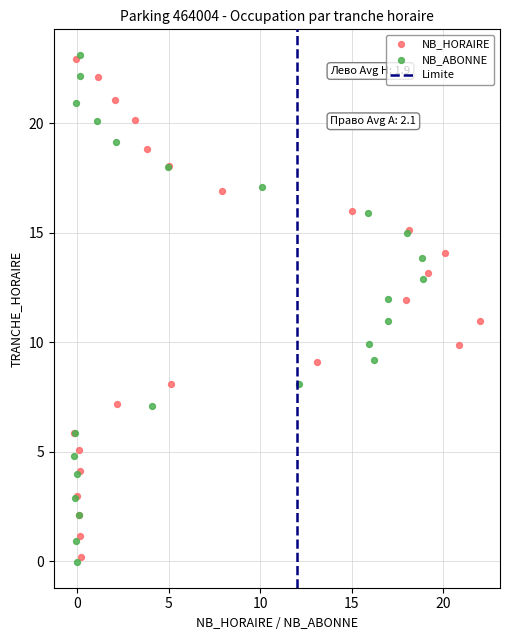

Which series has the largest Y range (max minus min)?

NB_ABONNE